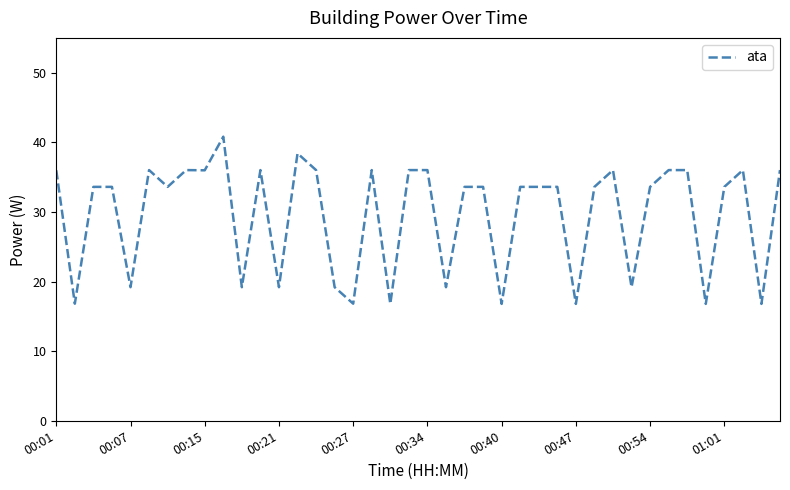

What is the minimum value shown in the chart?

16.8